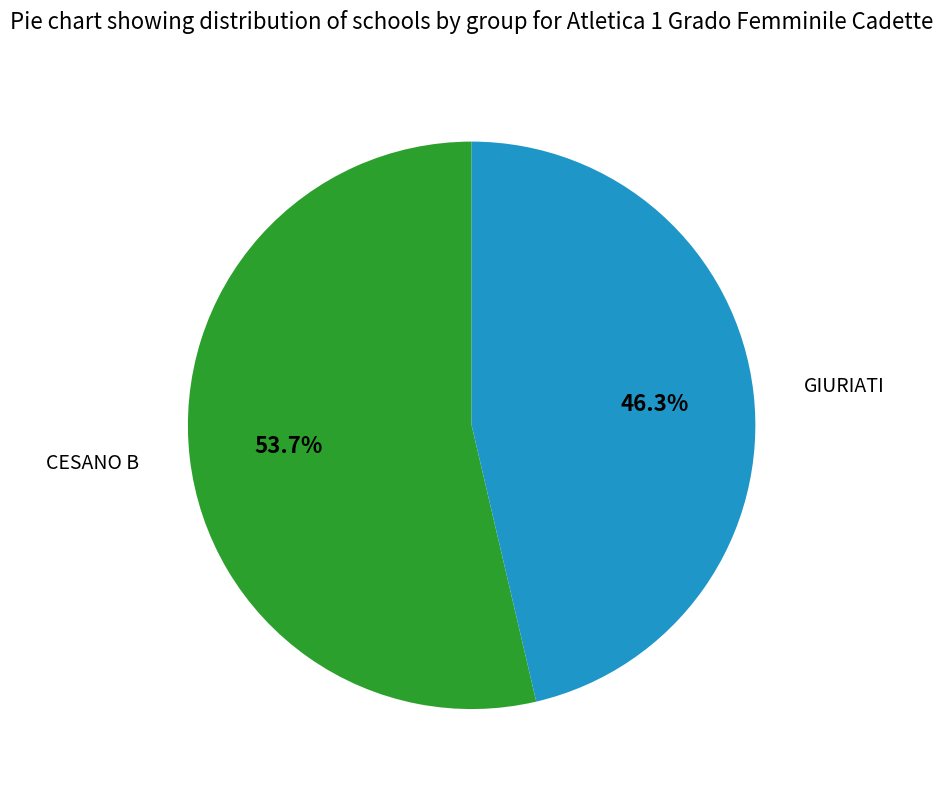

What percentage do CESANO B and GIURIATI together represent?

100.0%